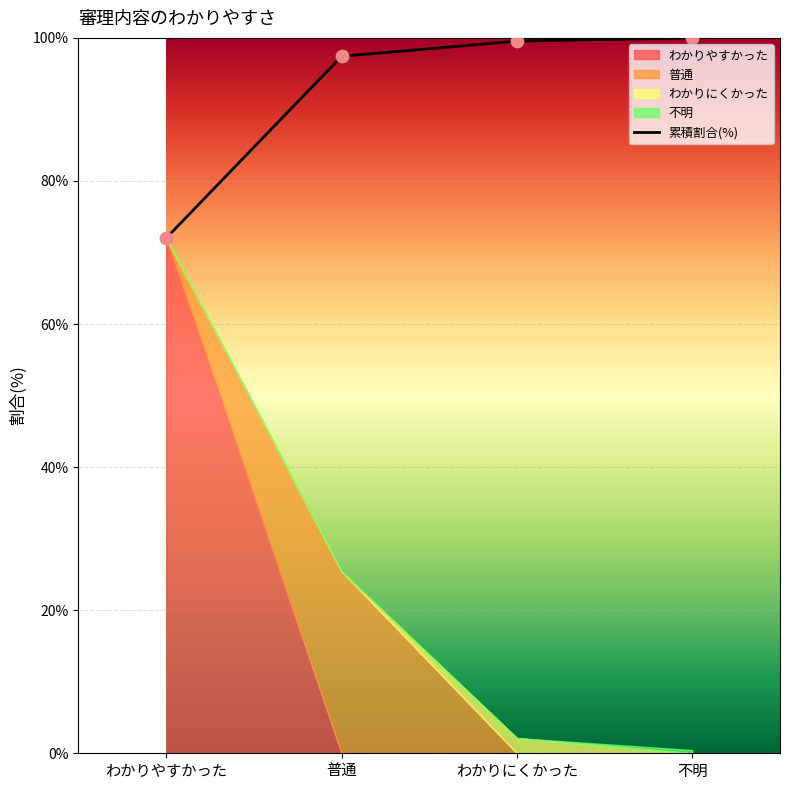

Approximately how many times larger is the value at わかりやすかった compared to 不明?

0.7